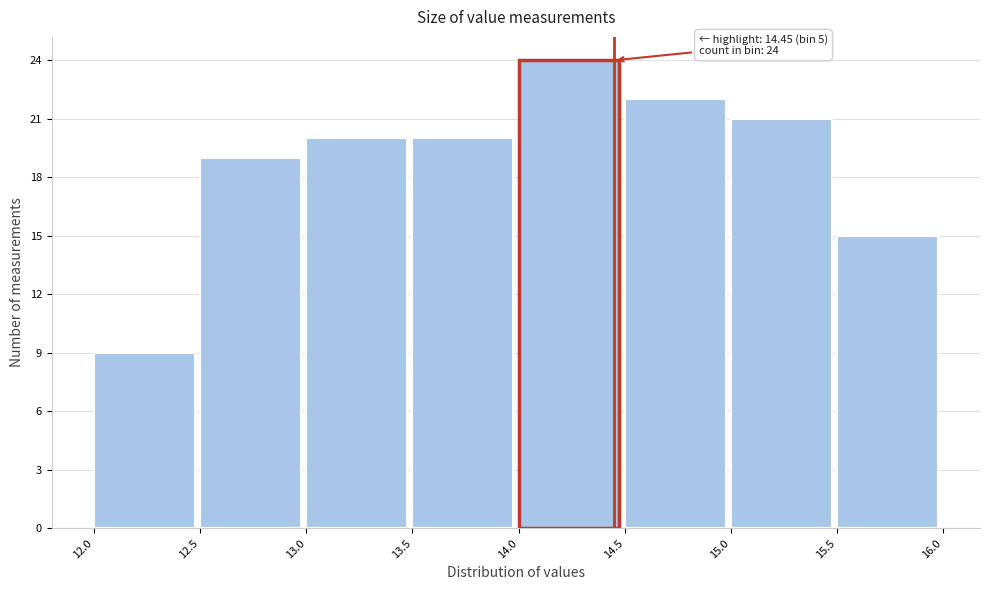

Which range on the x-axis has the tallest bar?

14.0 to 14.5